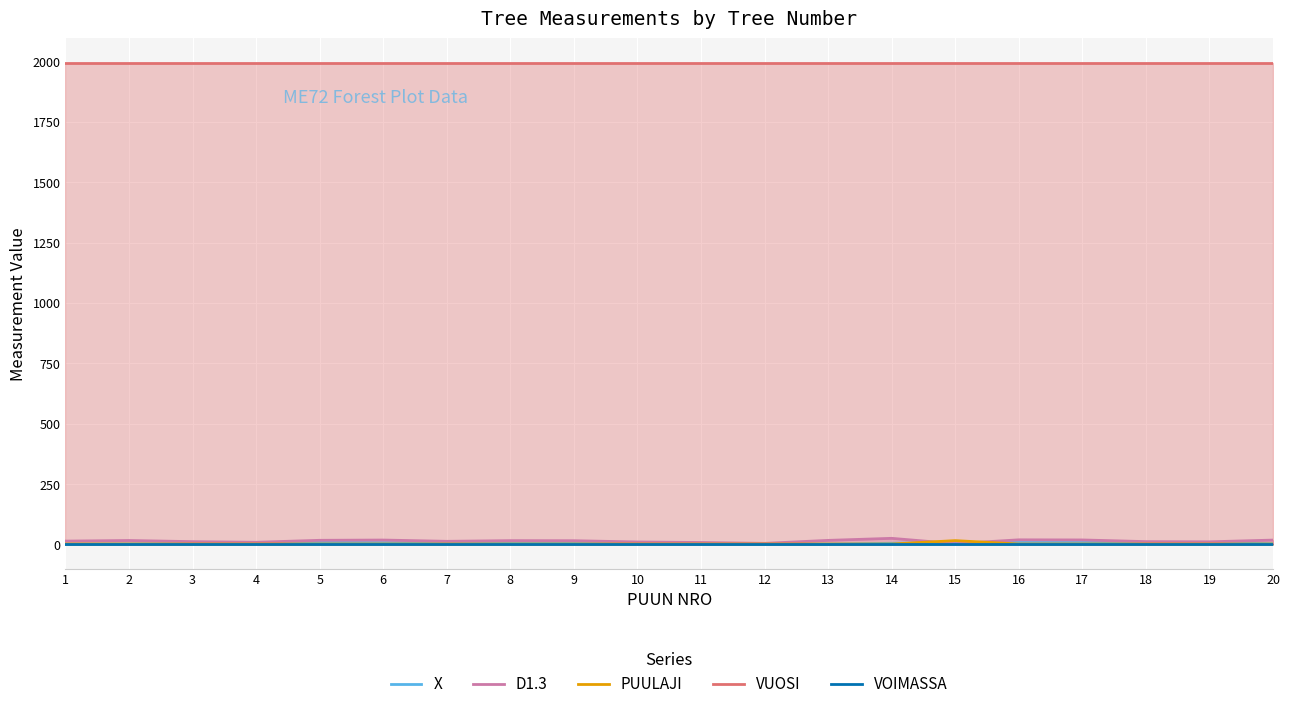

At 2, list the series in order from smallest to largest.

VOIMASSA, PUULAJI, X, D1.3, VUOSI